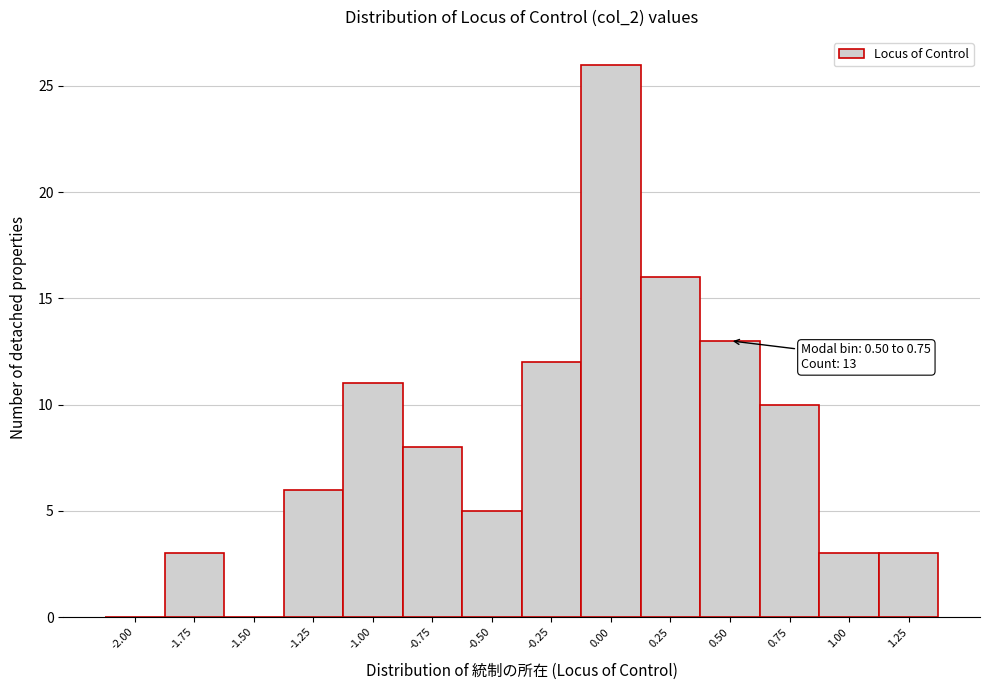

Reading left to right, transcribe all the data shown in this chart.

-2.00=0	-1.75=3	-1.50=0	-1.25=6	-1.00=11	-0.75=8	-0.50=5	-0.25=12	0.00=26	0.25=16	0.50=13	0.75=10	1.00=3	1.25=3